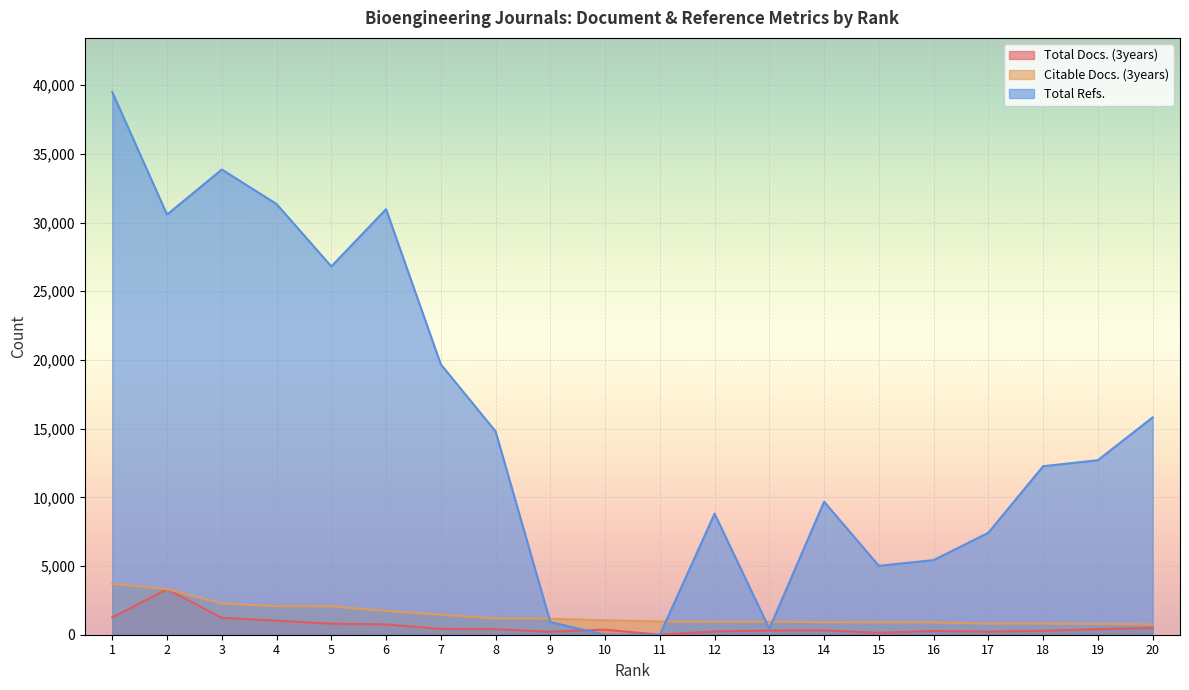

Where do Total Refs. and Citable Docs. (3years) first cross each other?

8 and 9